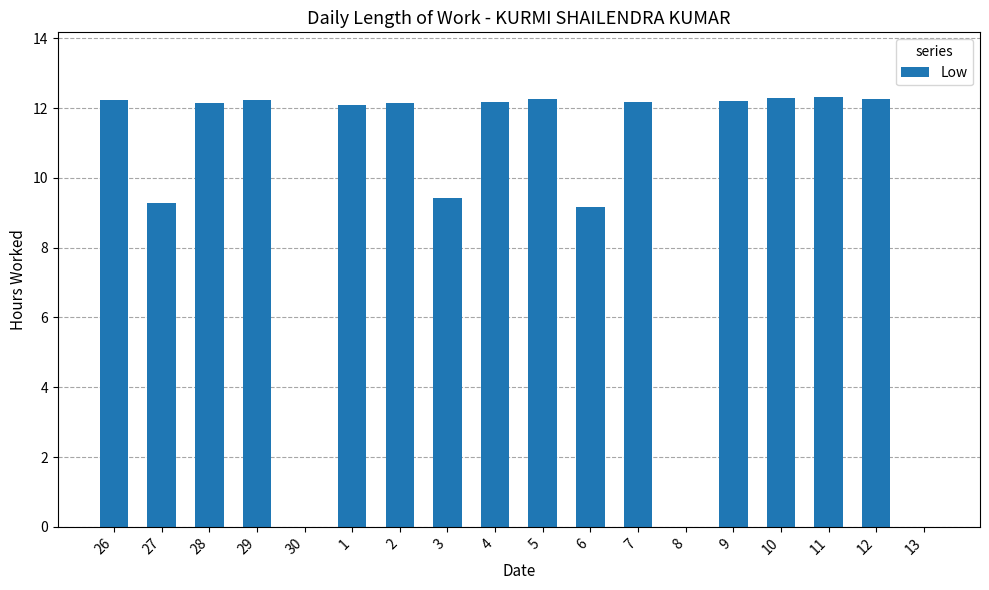

What is the ratio of the value at 6 to the value at 1?

0.8